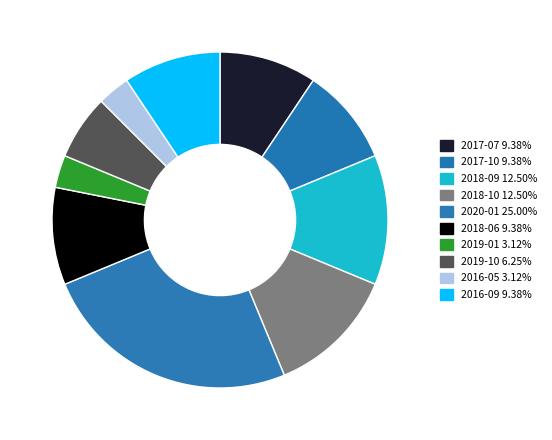

Which has a higher value, 2017-07 or 2019-01?

2017-07